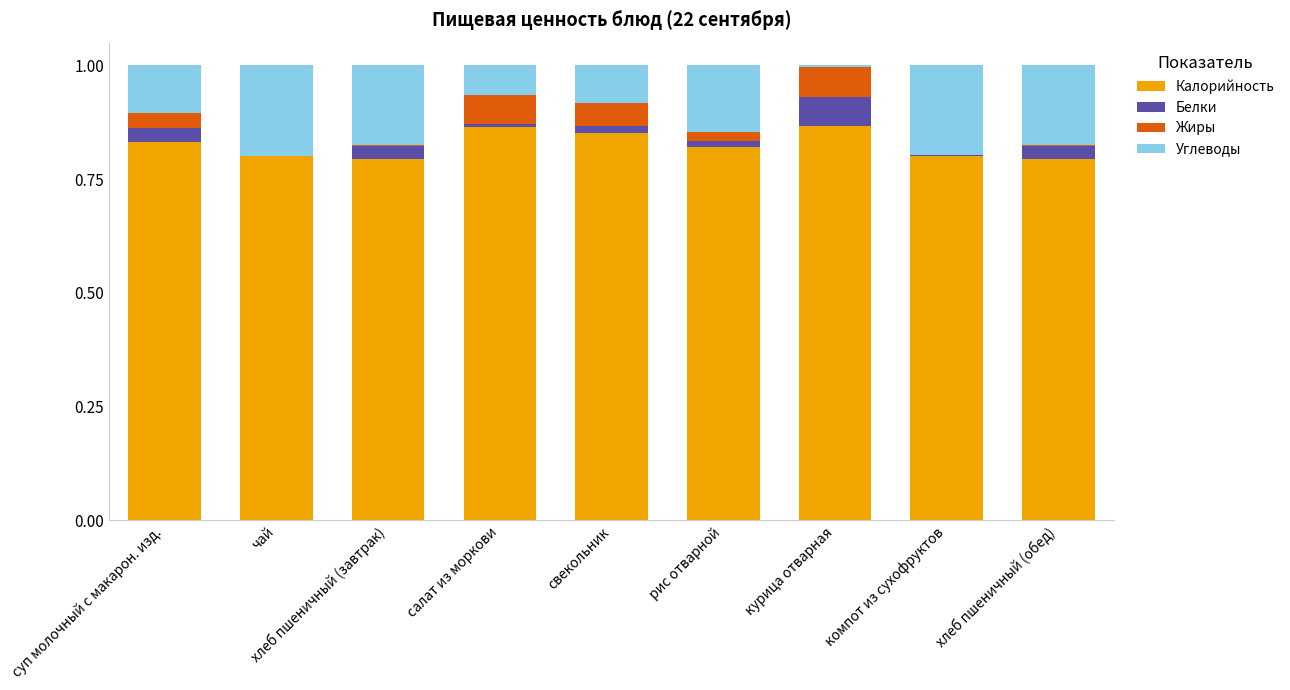

The value of Калорийность at хлеб пшеничный (завтрак) is 0.8. True or false?

True